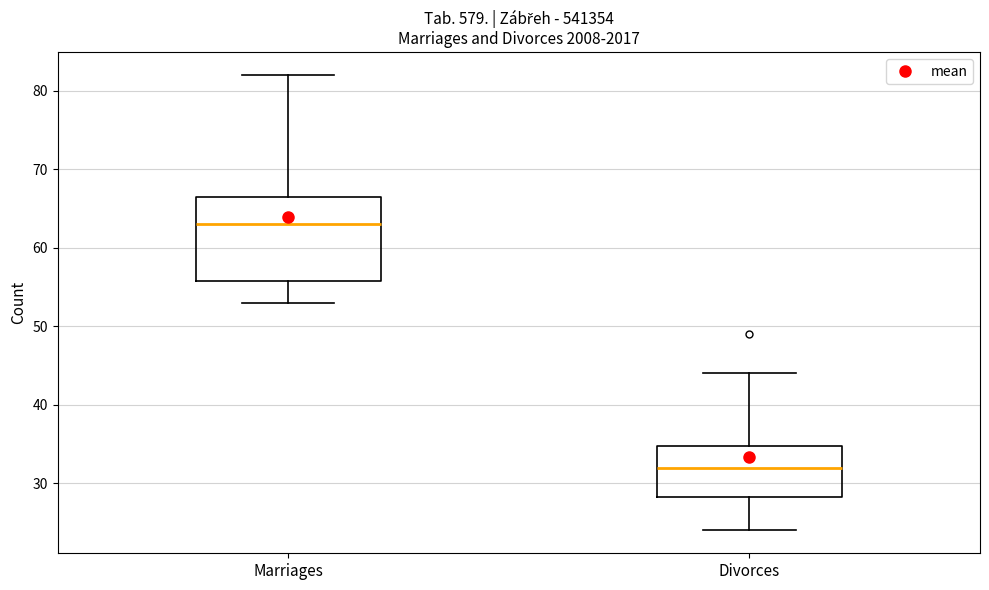

Reading left to right, transcribe this box plot: for each box, give where its median line is, the range the box spans, and where its two whiskers end, as read against the y-axis. The values are not printed on the chart, so give them approximately, as read against the axis.

Marriages: median 63, box 56 to 67, whiskers 53 to 82
Divorces: median 32, box 28 to 35, whiskers 24 to 44